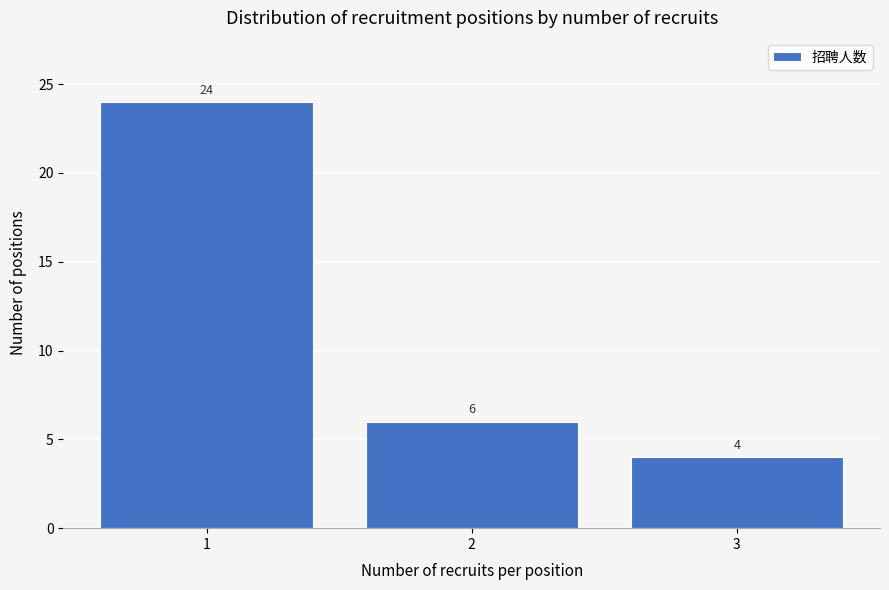

How tall is the bar that spans 2.5 to 3.5 on the x-axis?

4